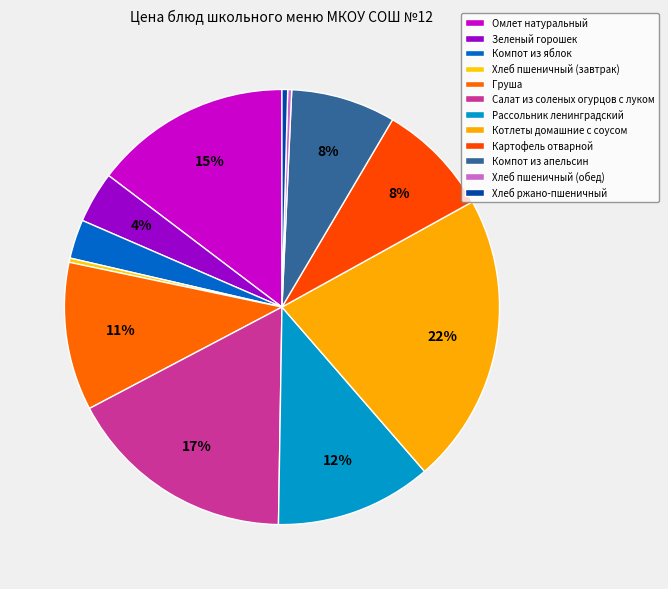

How many slices are in this pie chart?

12